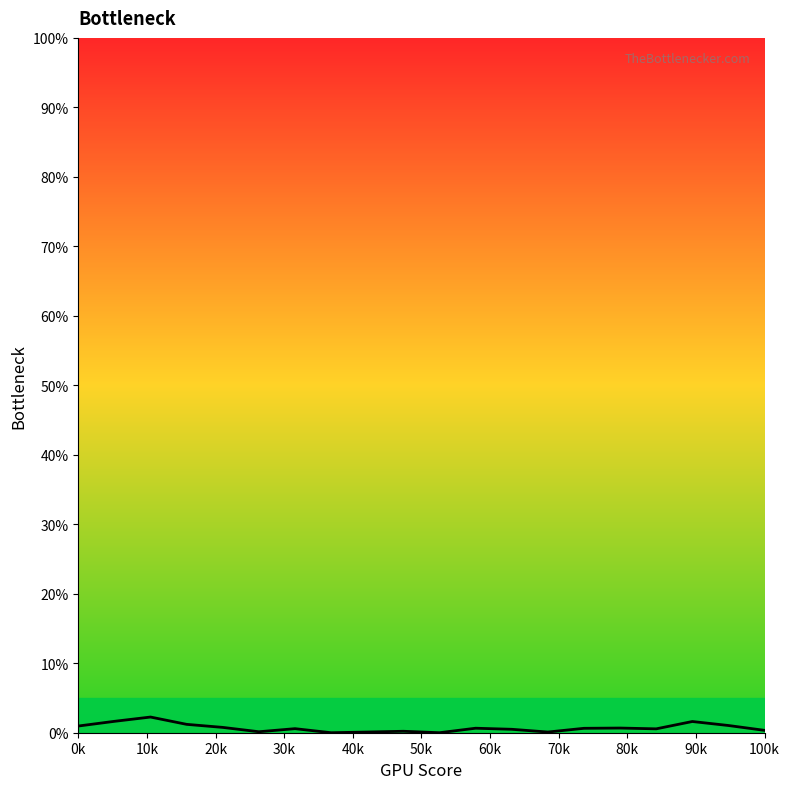

What is the difference between the maximum and minimum values?

2.3